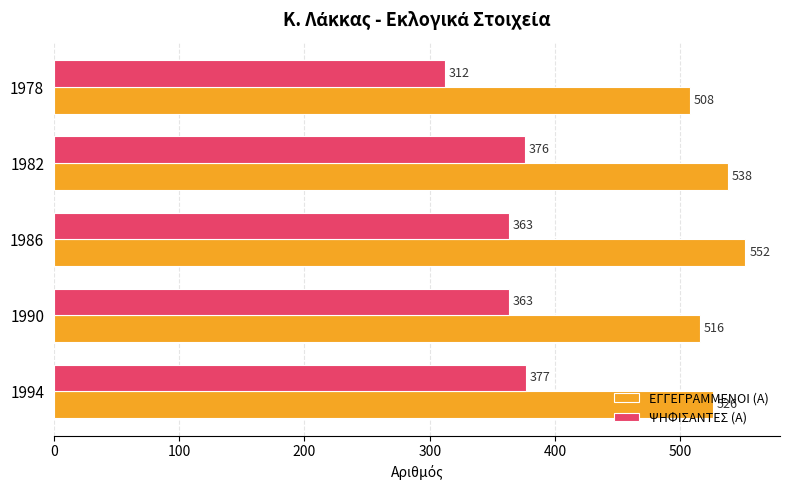

Which series changed the most between 1990 and 1986?

ΕΓΓΕΓΡΑΜΜΕΝΟΙ (Α)